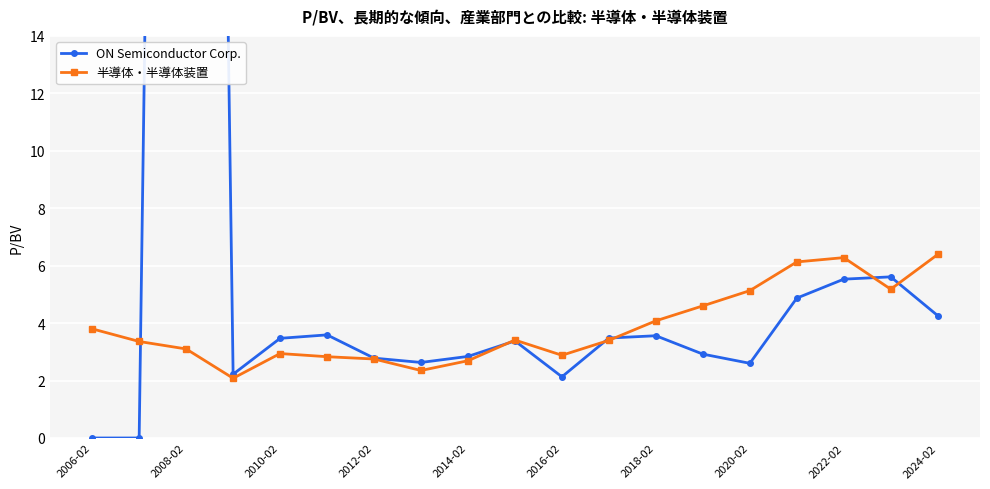

What is the minimum value for 半導体・半導体装置?

2.1